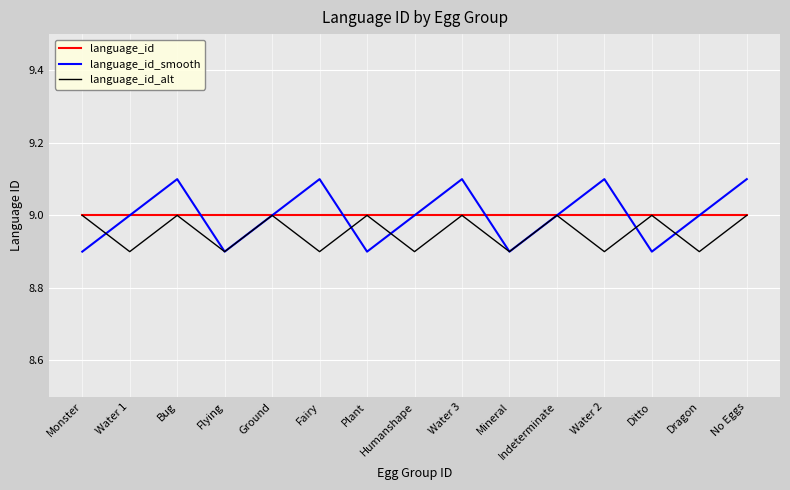

Between Flying and Water 3, which series saw the biggest shift?

language_id_smooth